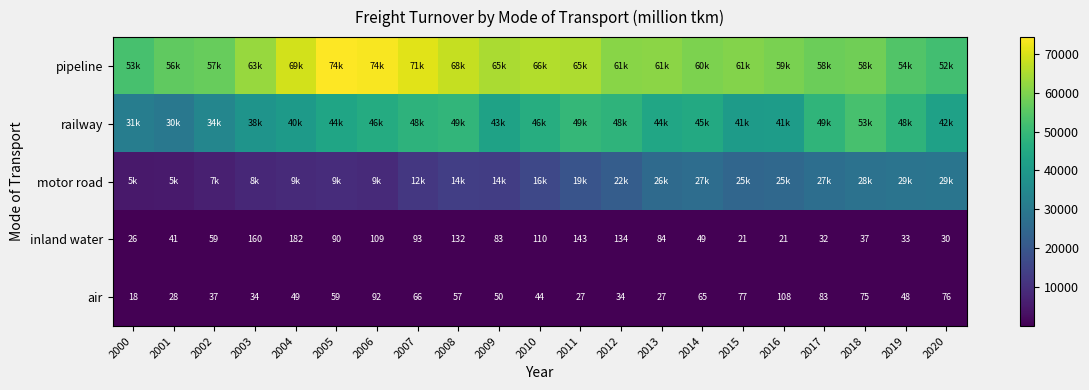

At how many categories does at least one series exceed 46675?

21